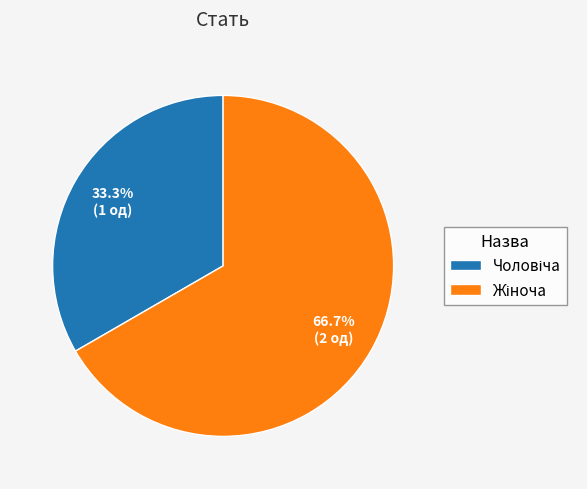

Does any single category account for the majority?

Yes